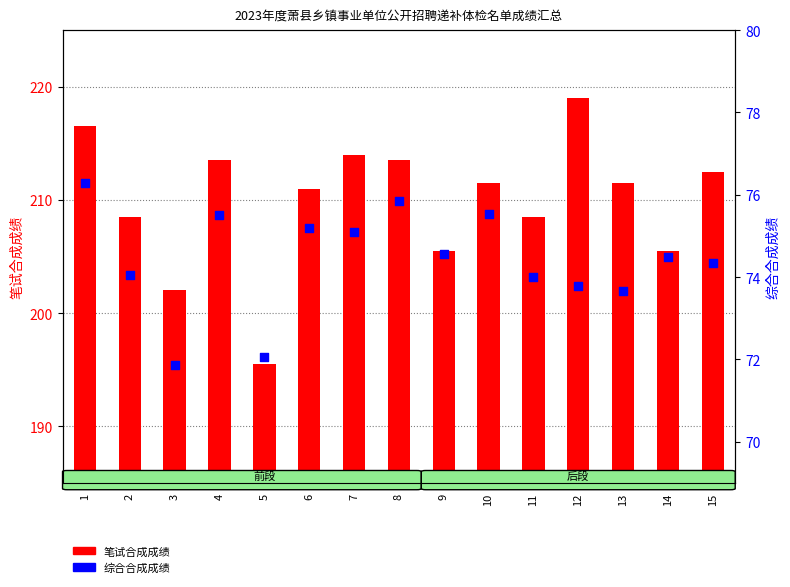

What are all the series names shown in the legend?

笔试合成成绩, 综合合成成绩